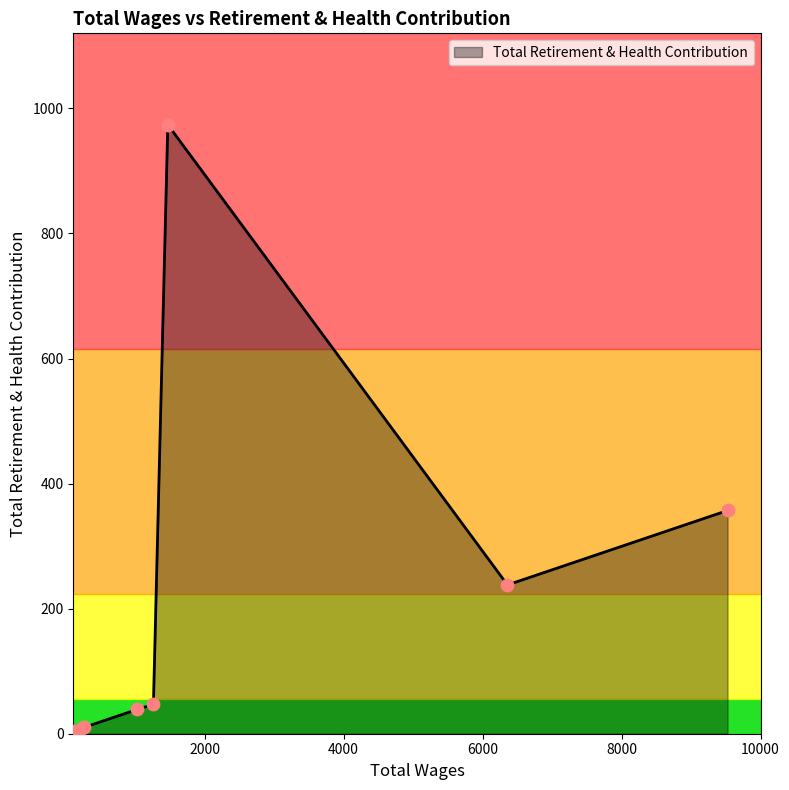

What is the greatest value displayed?

974